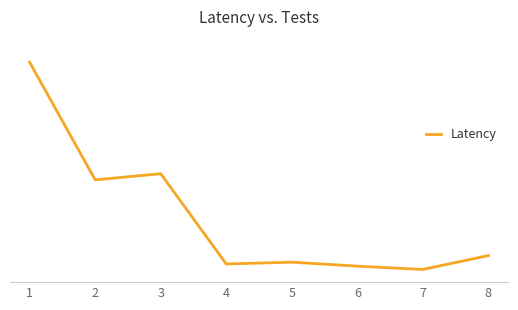

Approximately how many times larger is the value at 4 compared to 5?

0.9